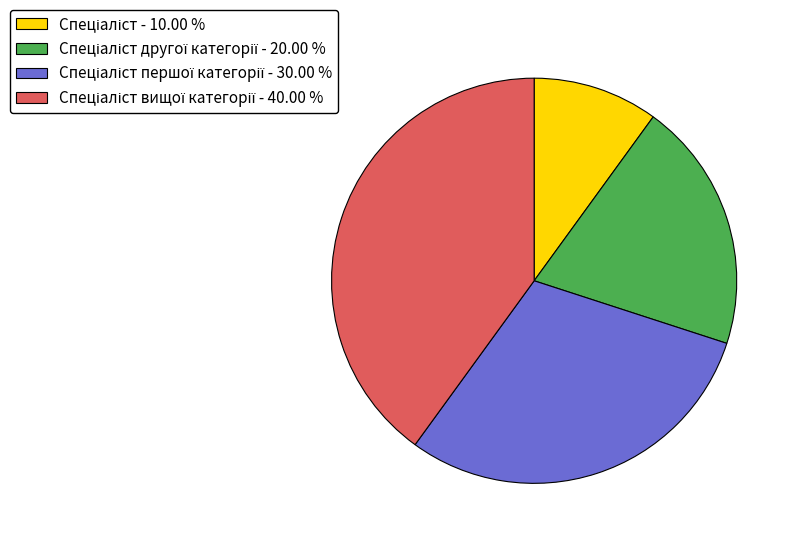

Is there a majority slice in this chart?

No